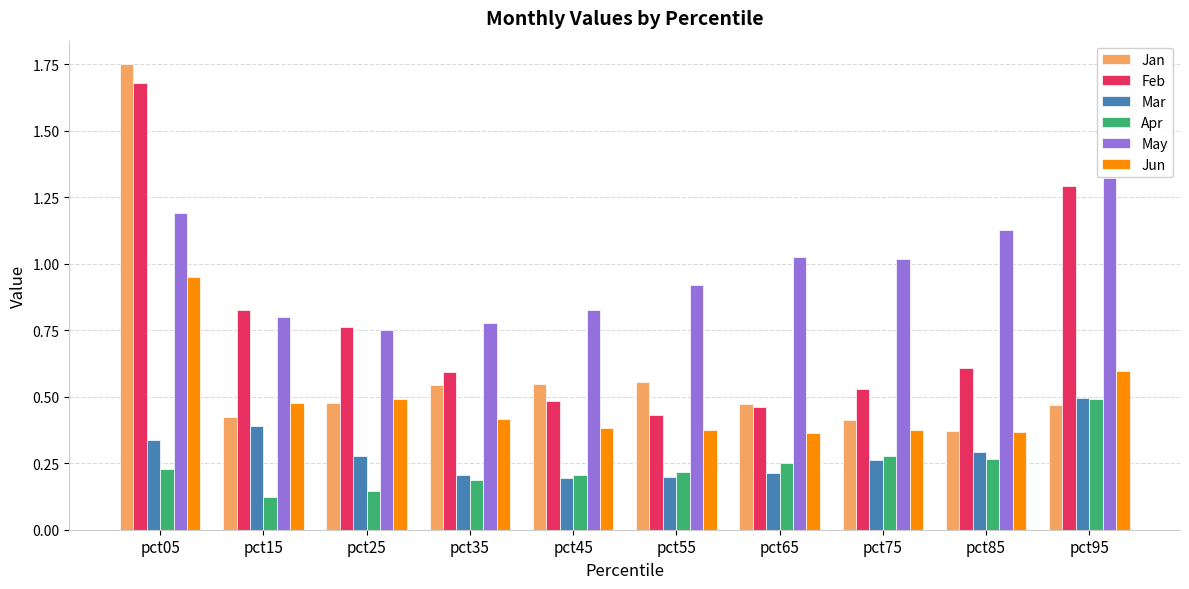

At which label is Feb closest to 1?

pct15